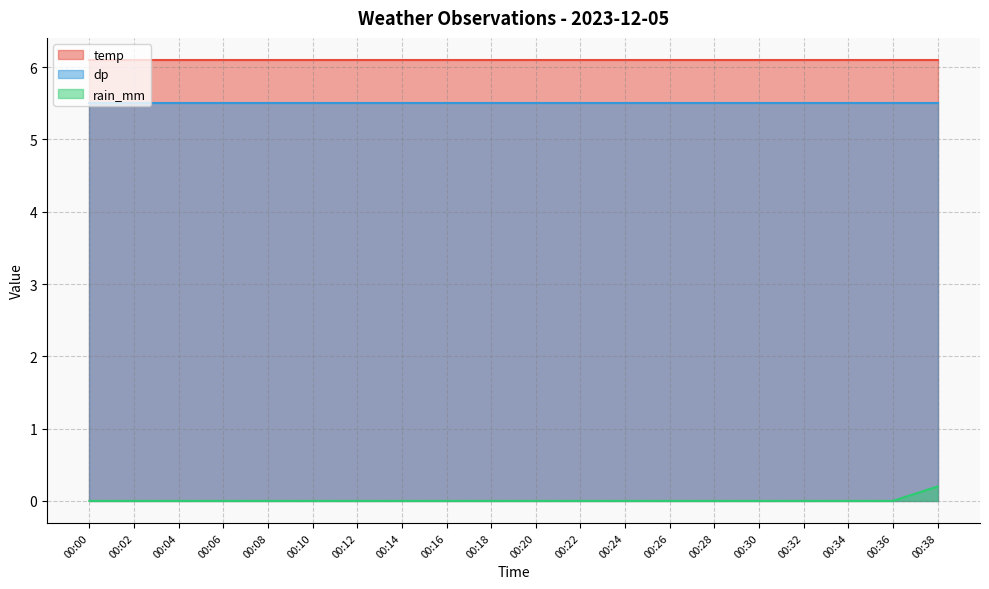

The value of rain_mm at 00:10 is 0.1. True or false?

False